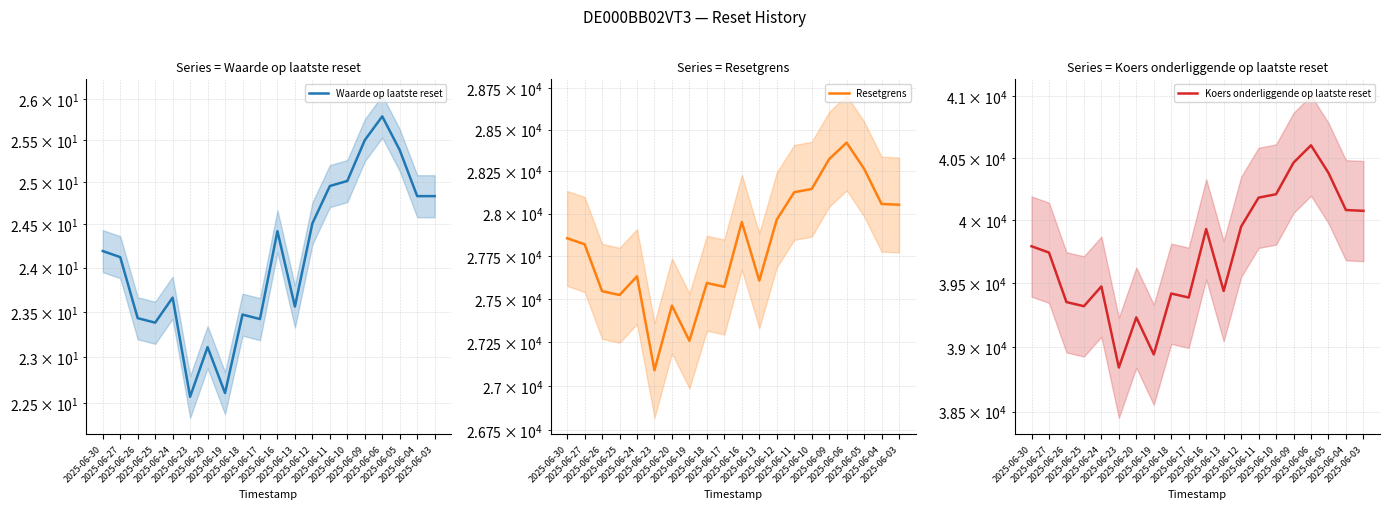

How many values in the Resetgrens series exceed 27854?

10